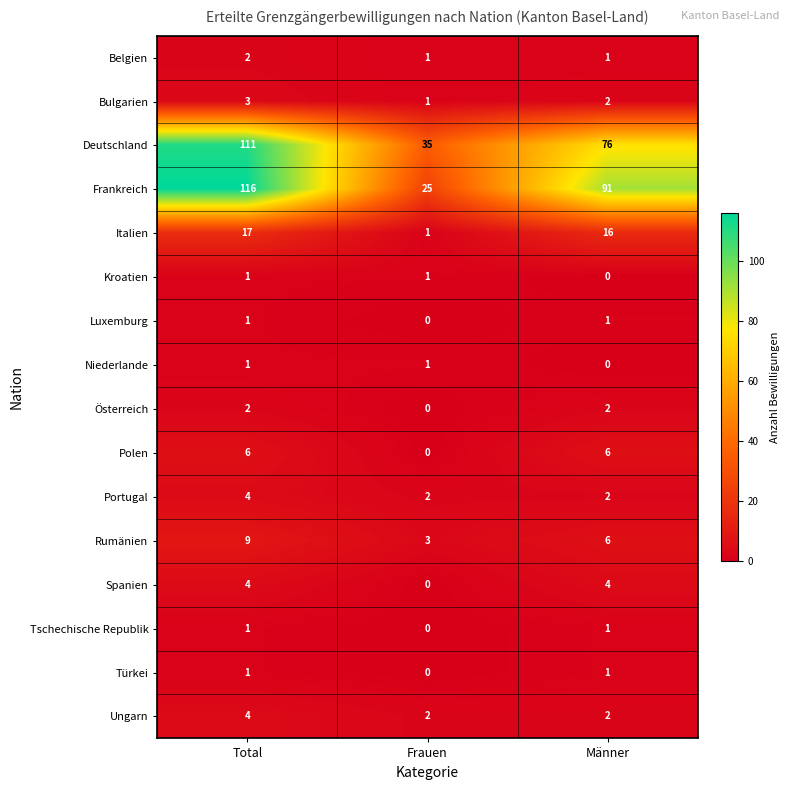

At which label does Rumänien reach its minimum?

Frauen